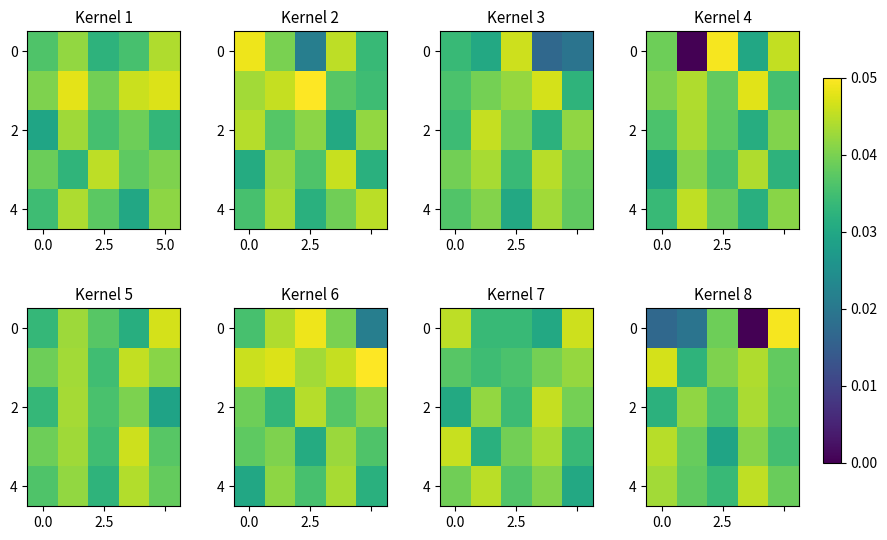

At which category is the sum across all series the highest?

4